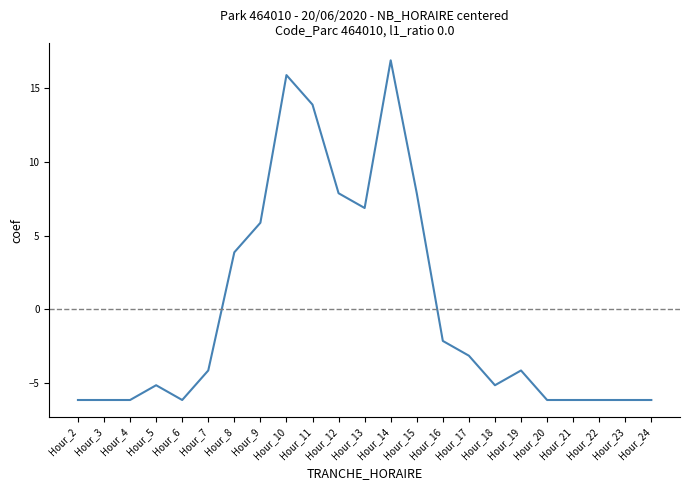

Is it true that the value at Hour_22 is -9.6?

False